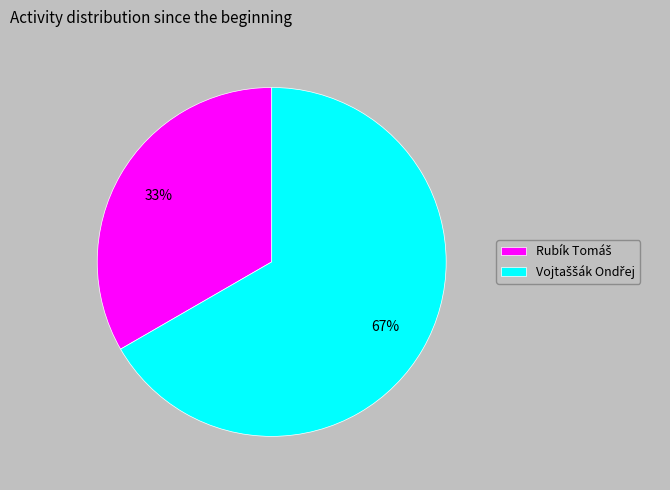

To the nearest percent, what is the average slice percentage?

50%